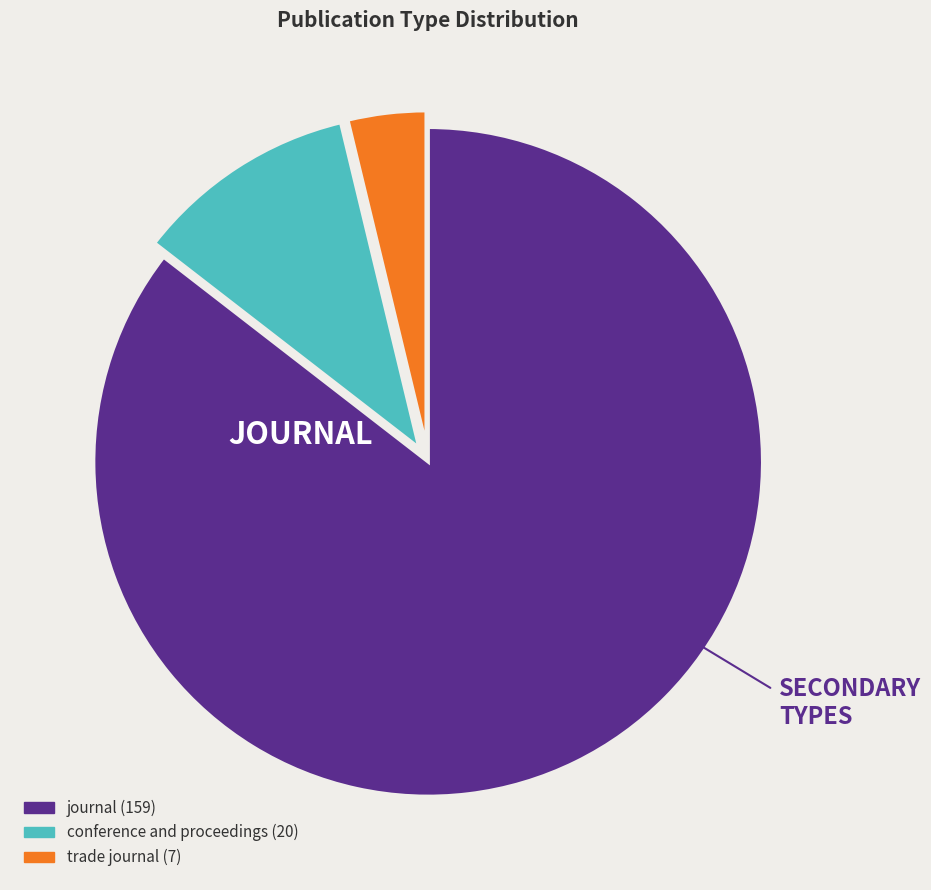

Is there any slice that represents more than half of the pie?

Yes